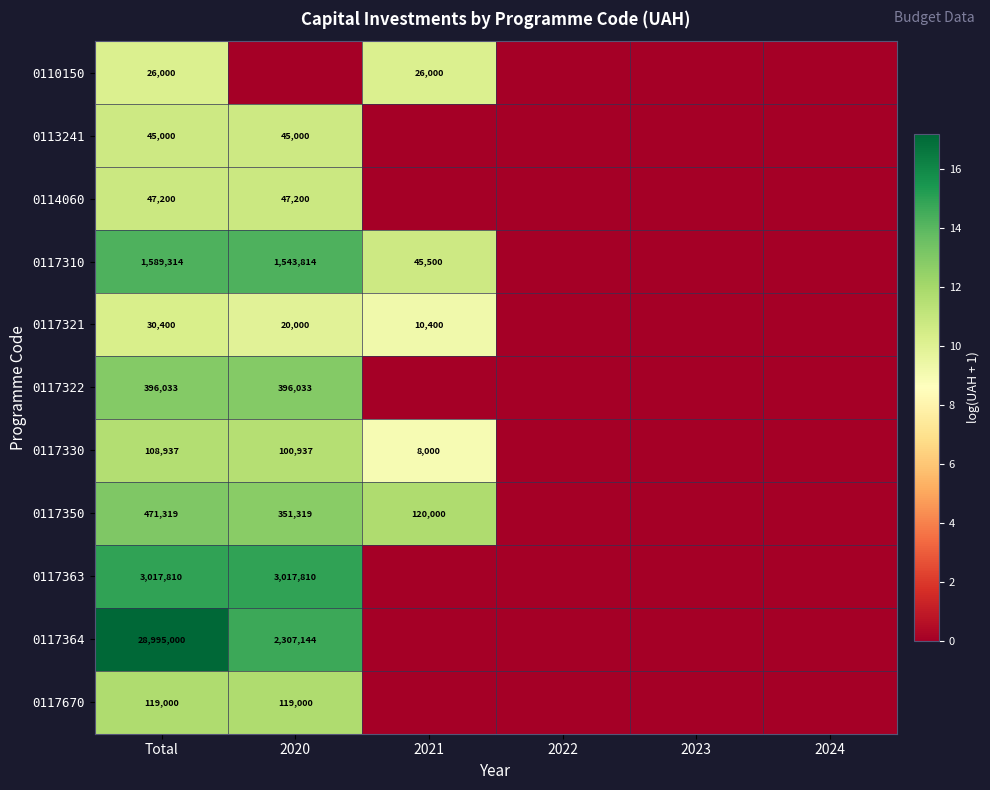

How many distinct data groups are displayed?

11